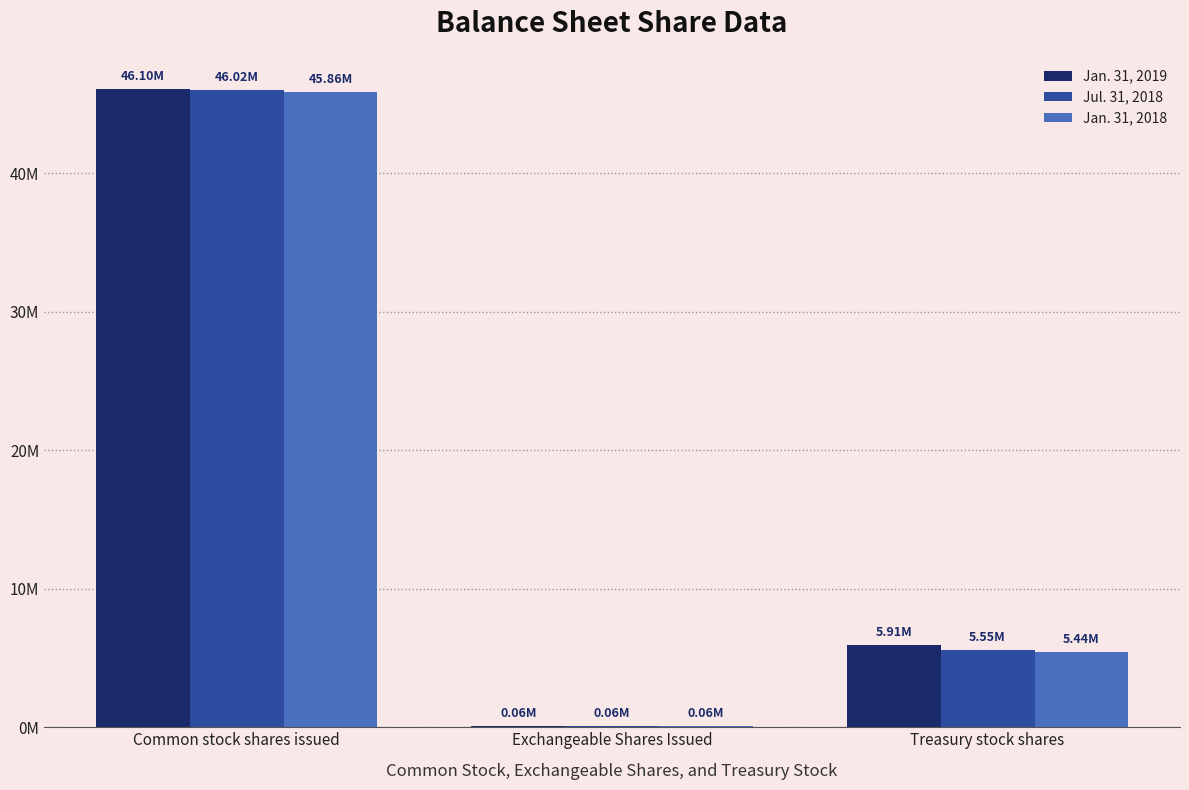

What is the sum of all Jan. 31, 2019 values?

52063000